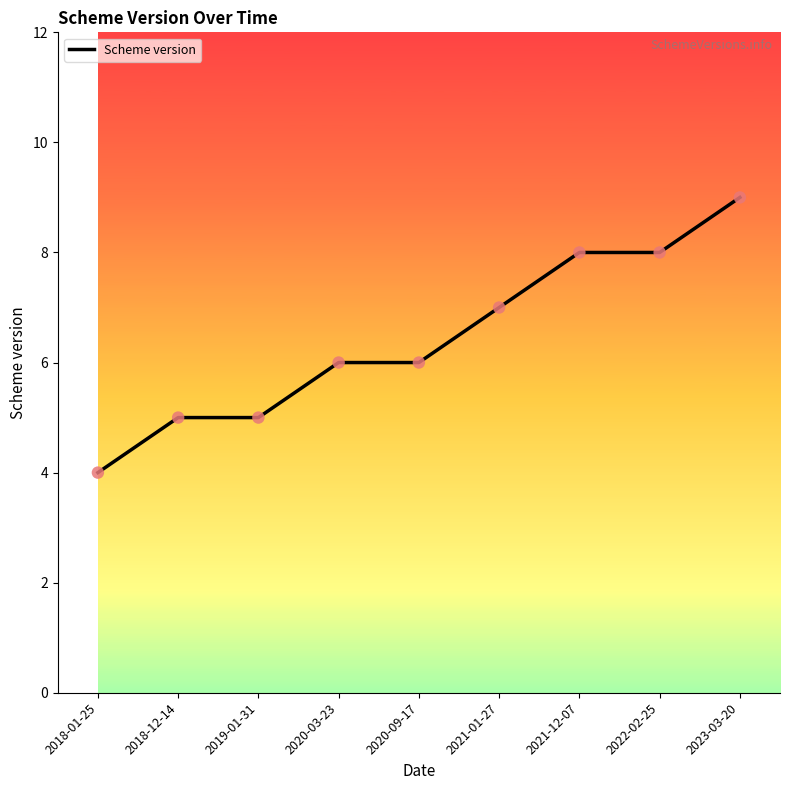

Between 2021-12-07 and 2018-01-25, which is larger?

2021-12-07